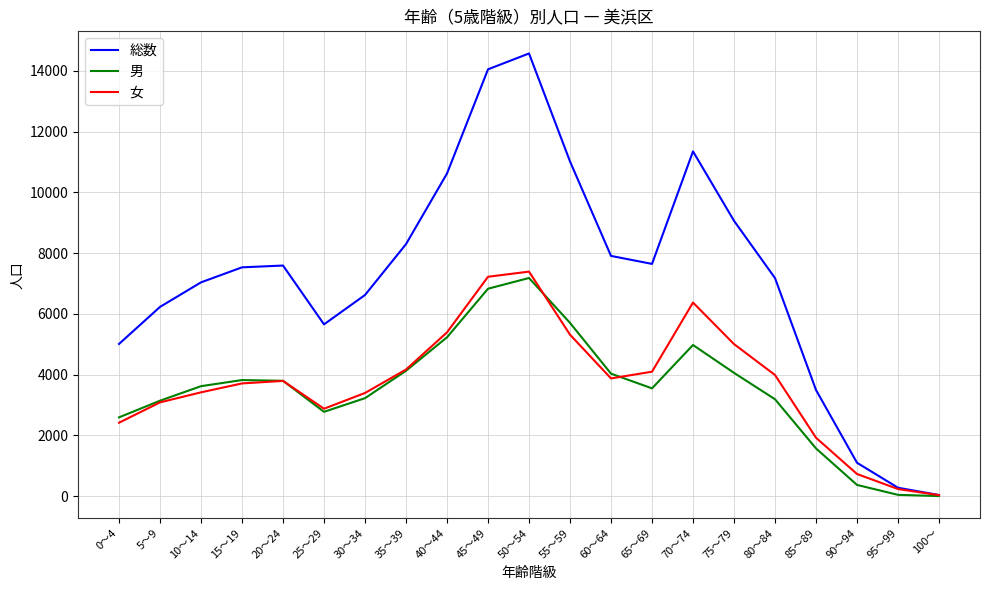

What is the difference between the maximum and minimum values in the 総数 series?

14533